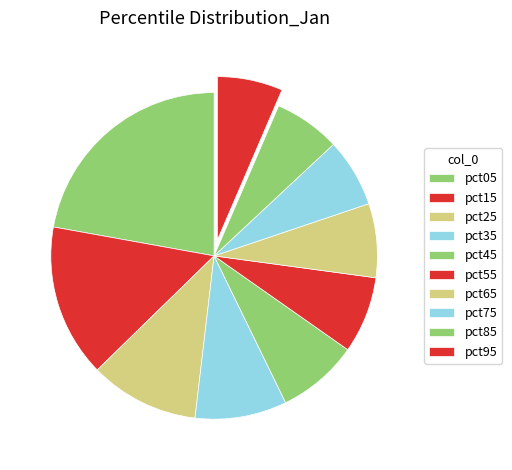

How many slices are in this pie chart?

10